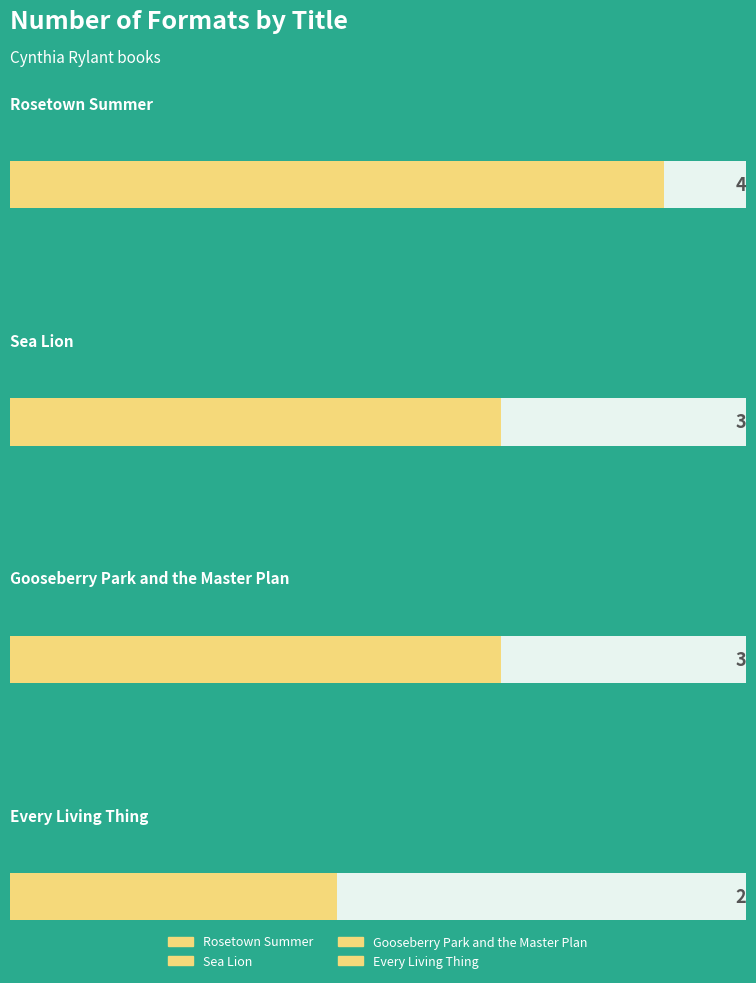

Between Every Living Thing and Rosetown Summer, which is larger?

Rosetown Summer